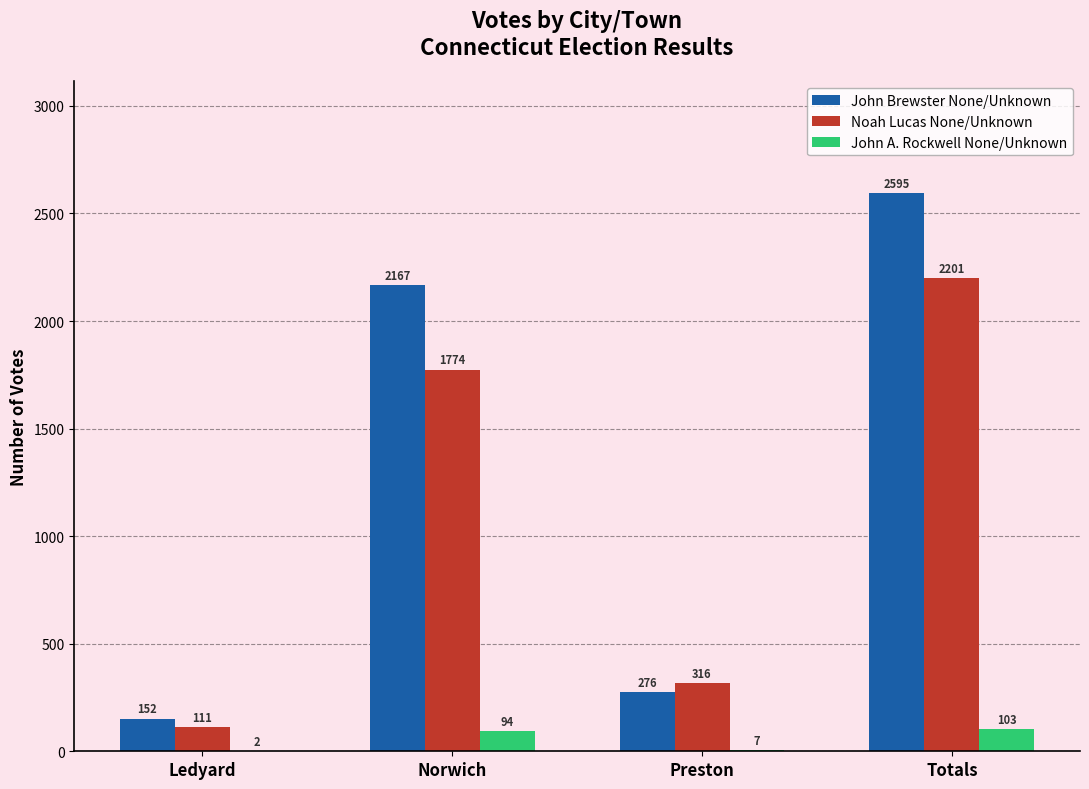

The value of John A. Rockwell None/Unknown at Preston is 7. True or false?

True